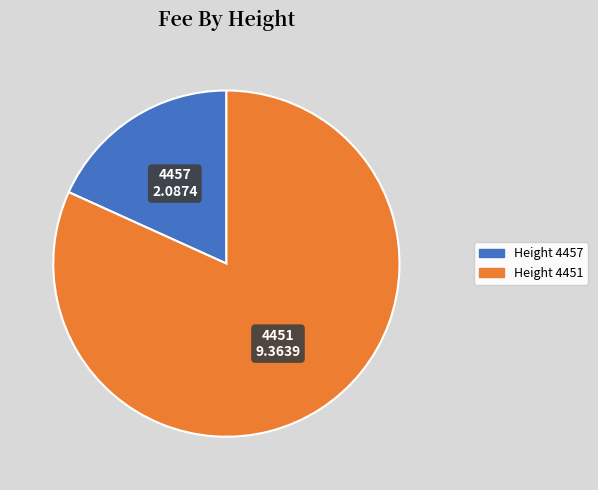

What is the smallest slice in the pie chart?

4457